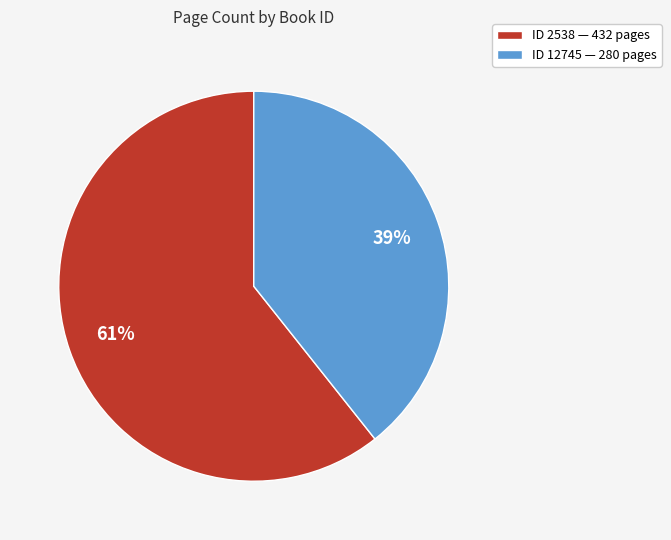

What is the smallest slice in the pie chart?

ID 12745 — 280 pages